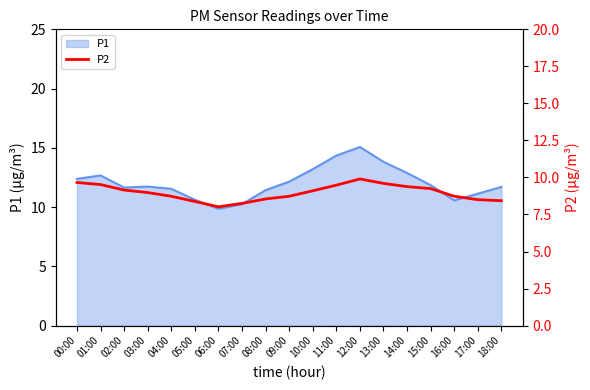

What is the highest value of the P1 series?

15.1